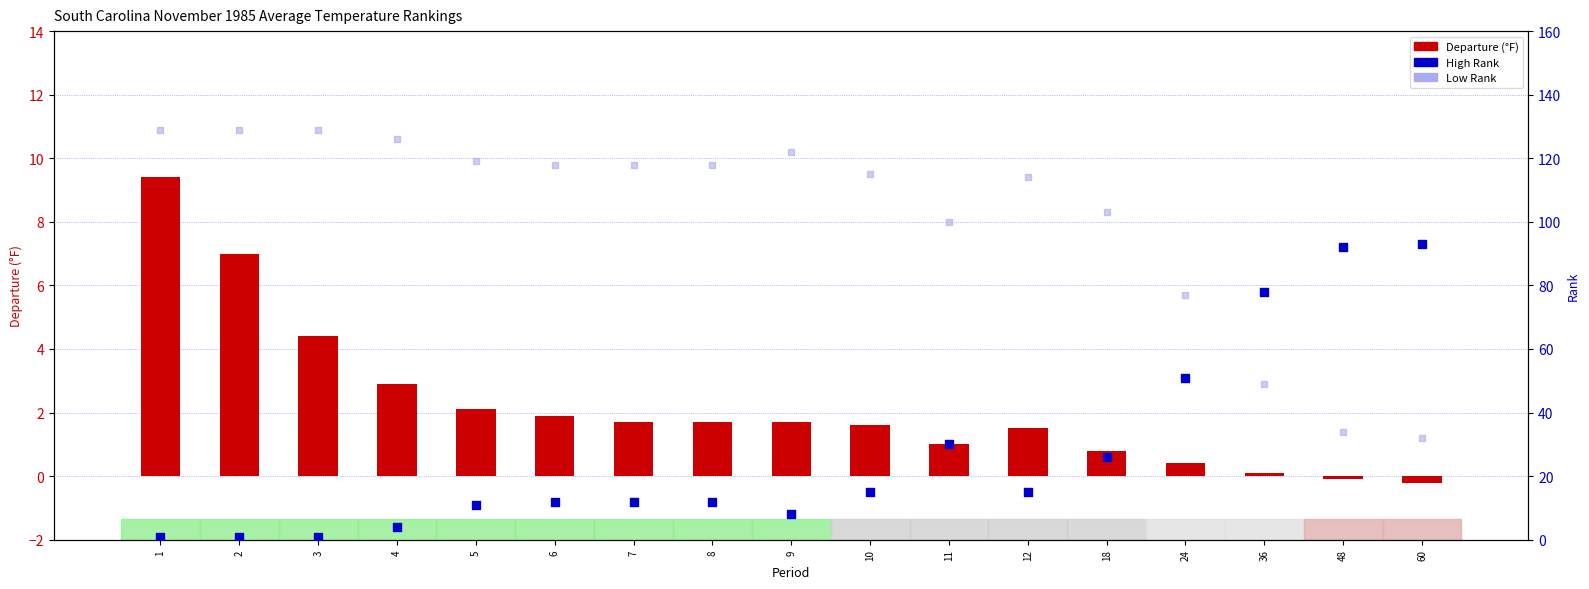

Which series has the largest total across all categories?

Low Rank